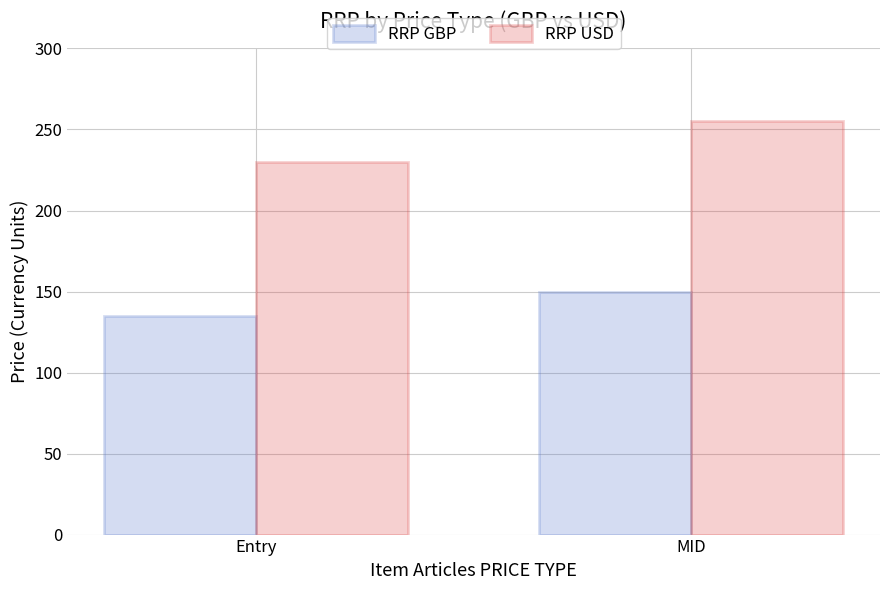

What is the sum of the RRP GBP values at Entry and MID?

285